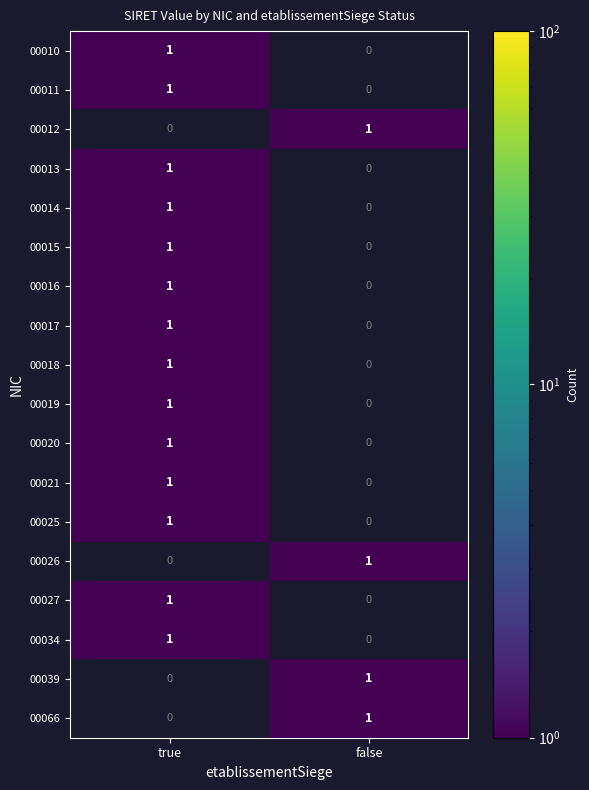

Is it true that 00012 equals 1 at true?

False